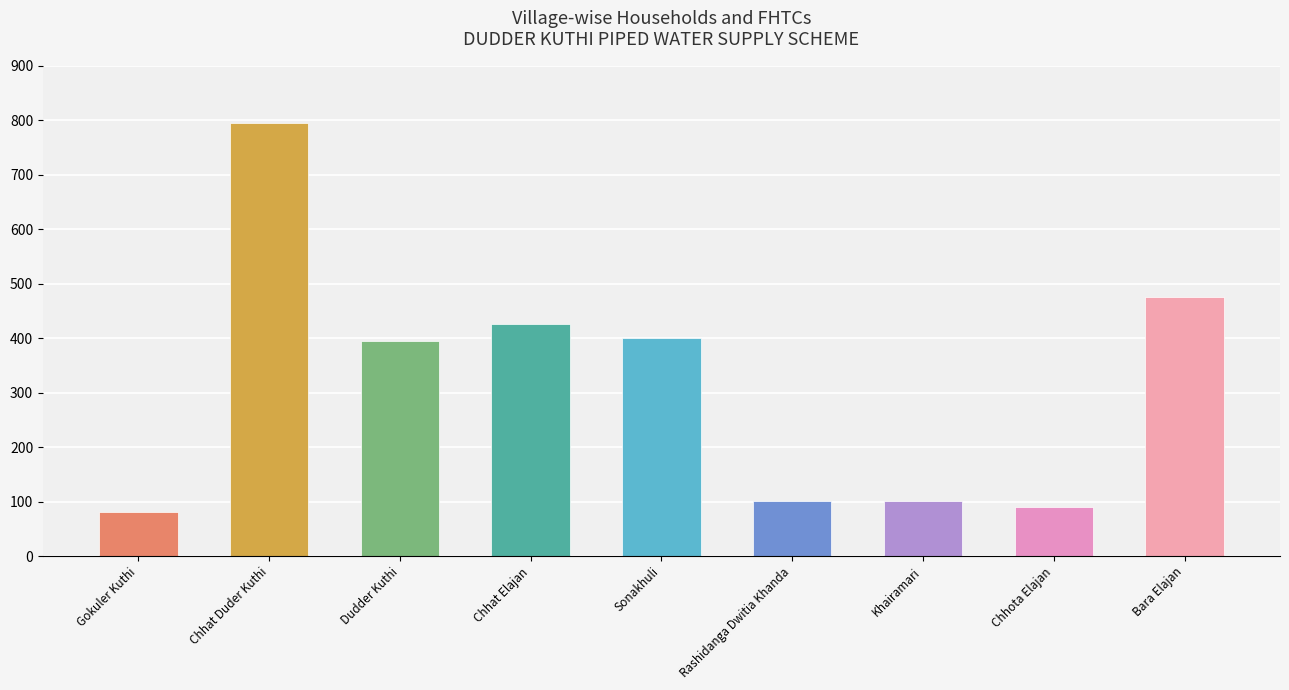

List the labels in order of Total Households value, largest first.

Chhat Duder Kuthi, Bara Elajan, Chhat Elajan, Sonakhuli, Dudder Kuthi, Rashidanga Dwitia Khanda, Khairamari, Chhota Elajan, Gokuler Kuthi